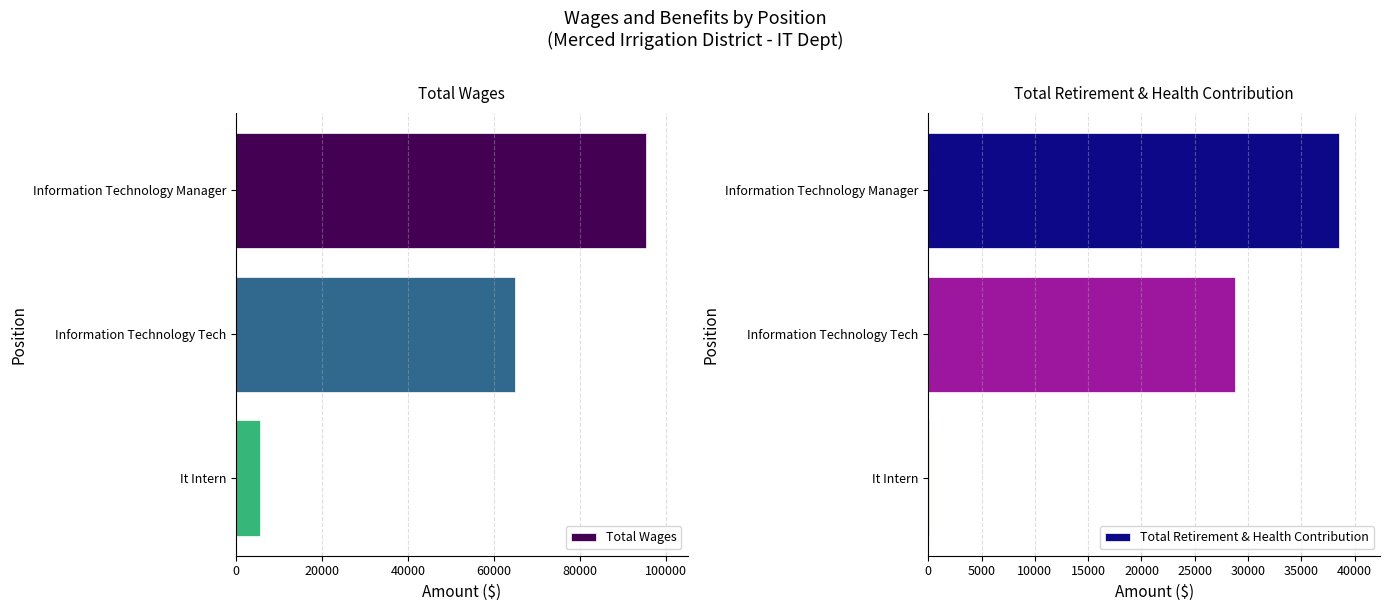

Reading right to left, list all the values displayed in this chart.

Total Wages: 5665.0	64977.0	95438.0
Total Retirement & Health Contribution: 60.1	28726.8	38521.3